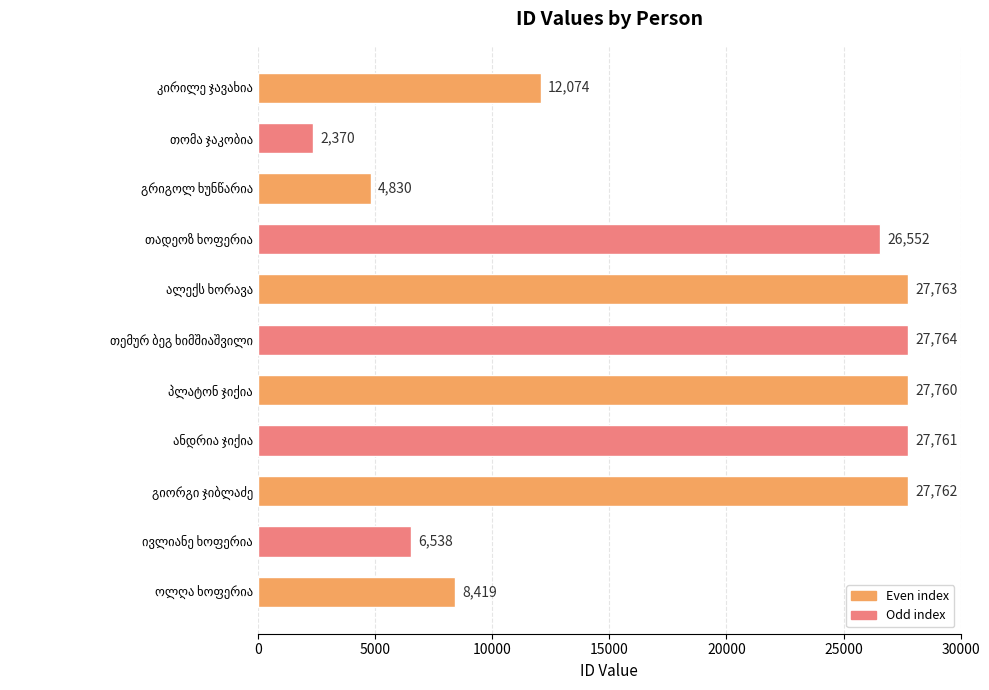

What is the minimum value shown in the chart?

2370